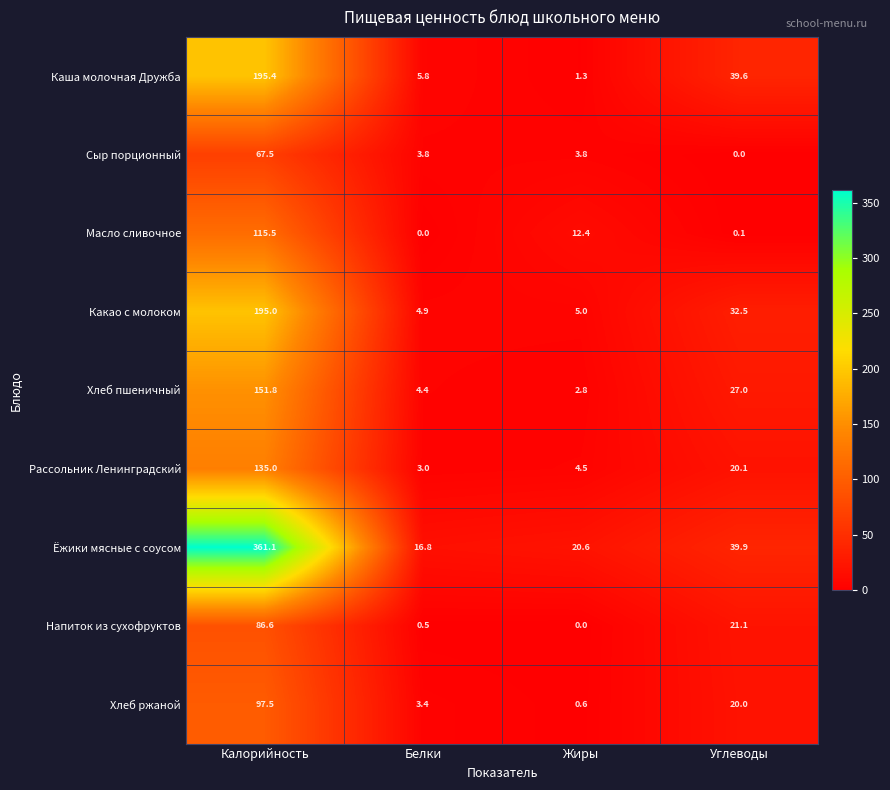

What is the sum of all Какао с молоком values?

237.4